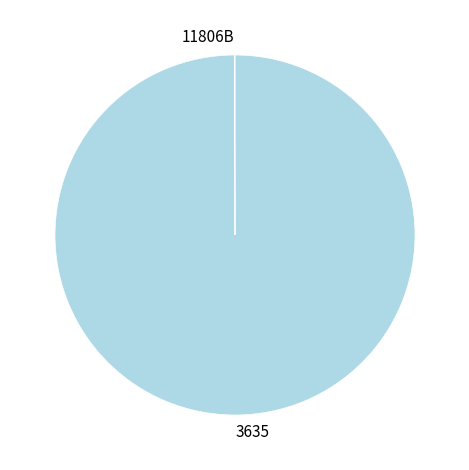

Which slice is the largest?

3635